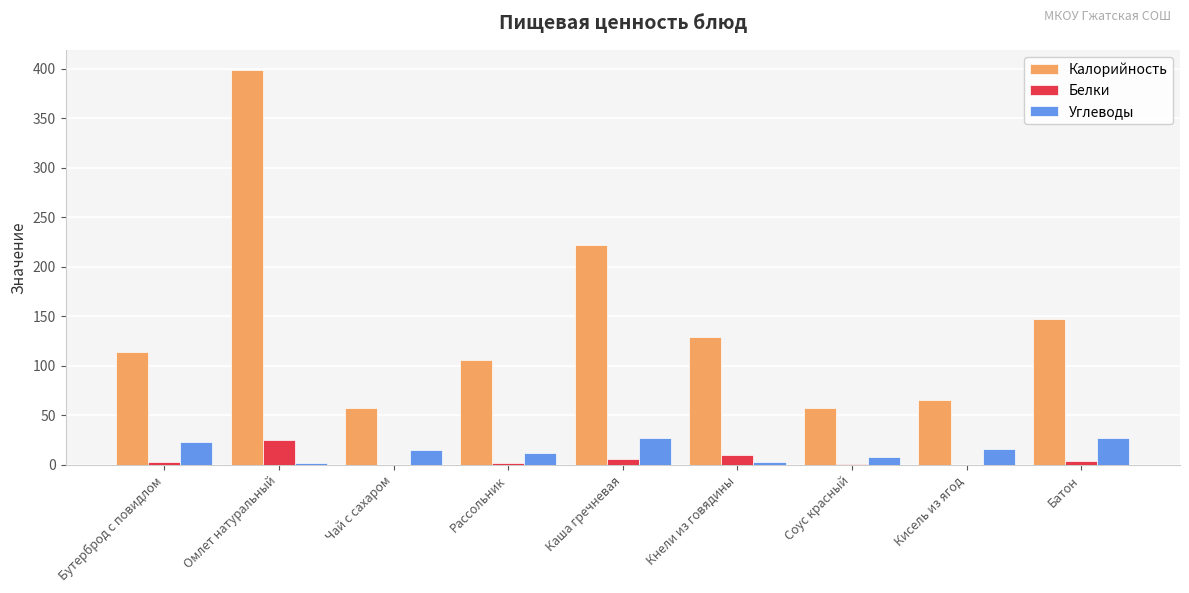

At which label does Калорийность reach its peak?

Омлет натуральный